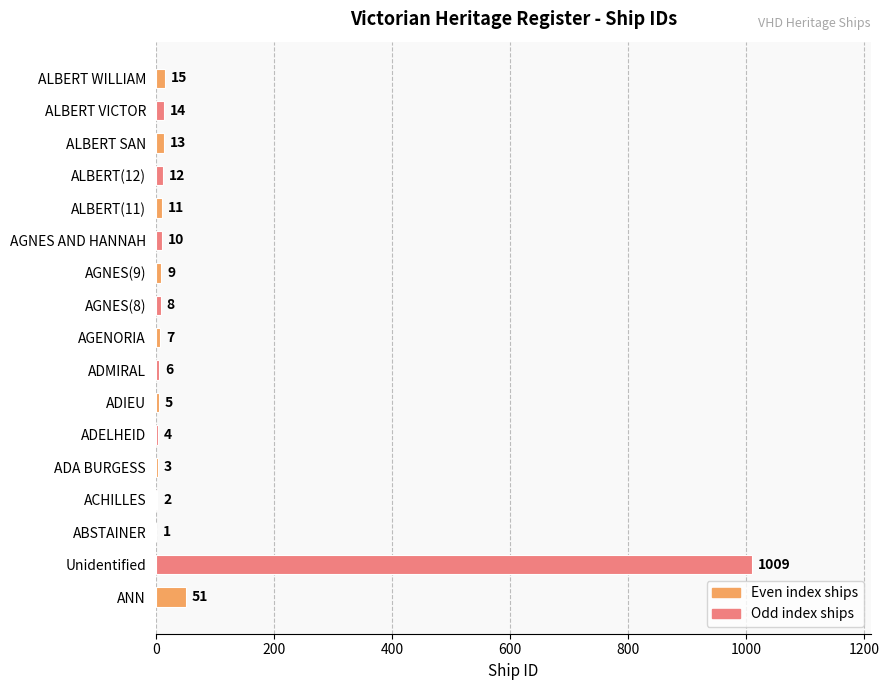

How many series are shown in this chart?

1